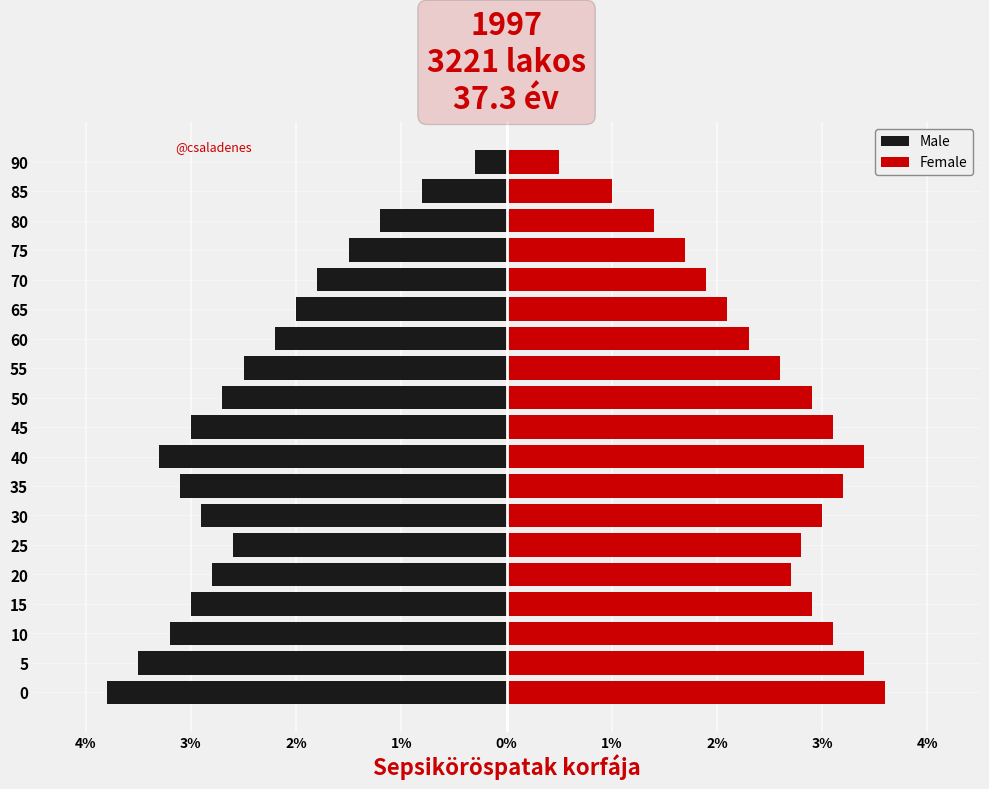

How many bars are there in each group?

2